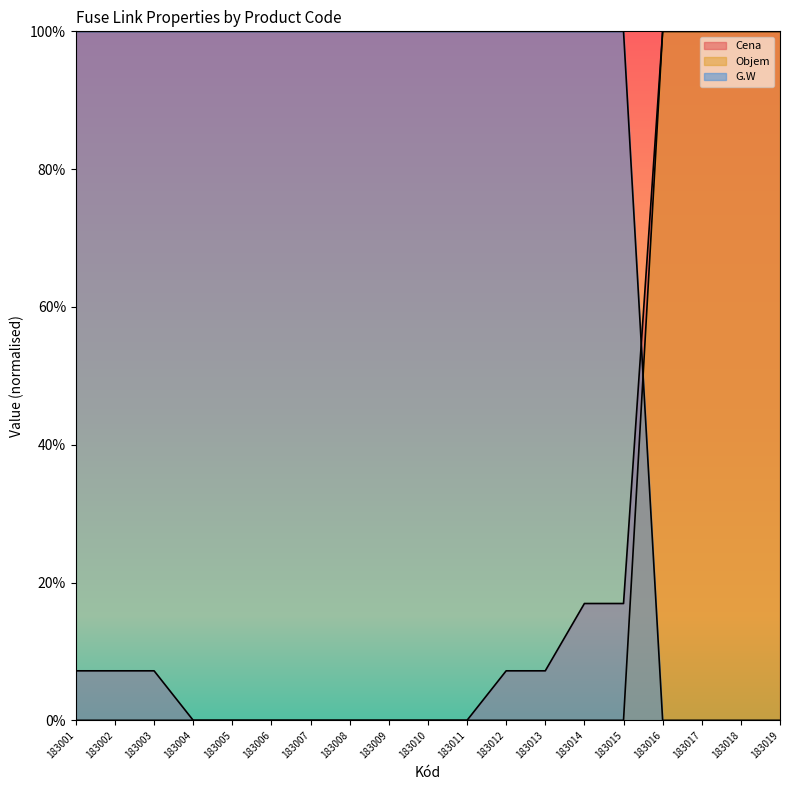

Is it true that G.W equals 1.0 at 183014?

True